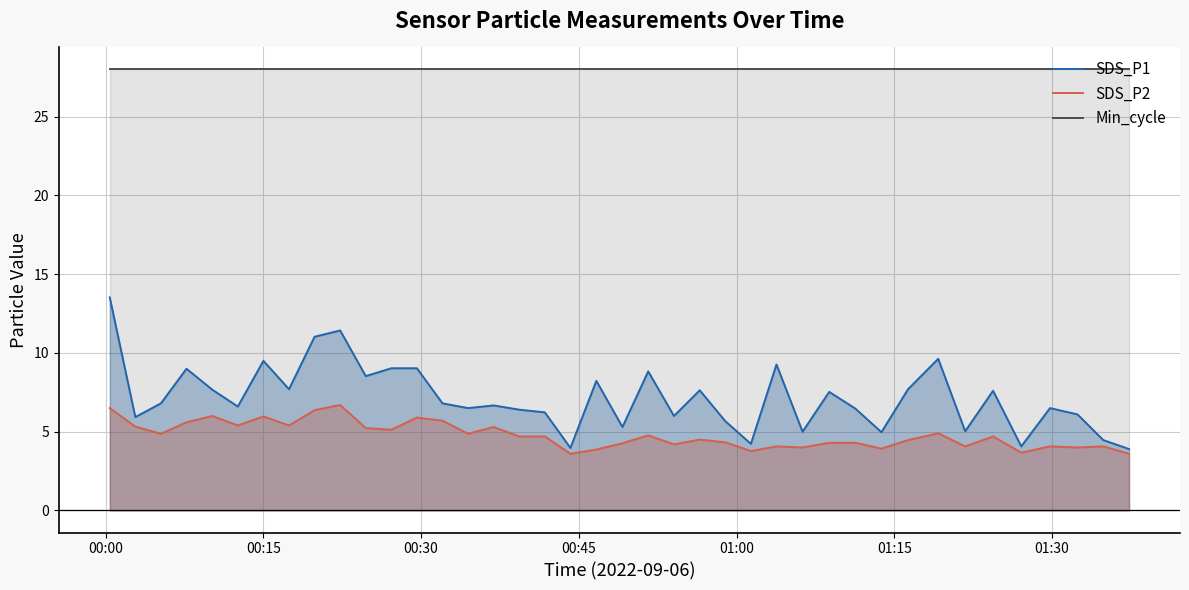

How many lines are shown in the chart?

3